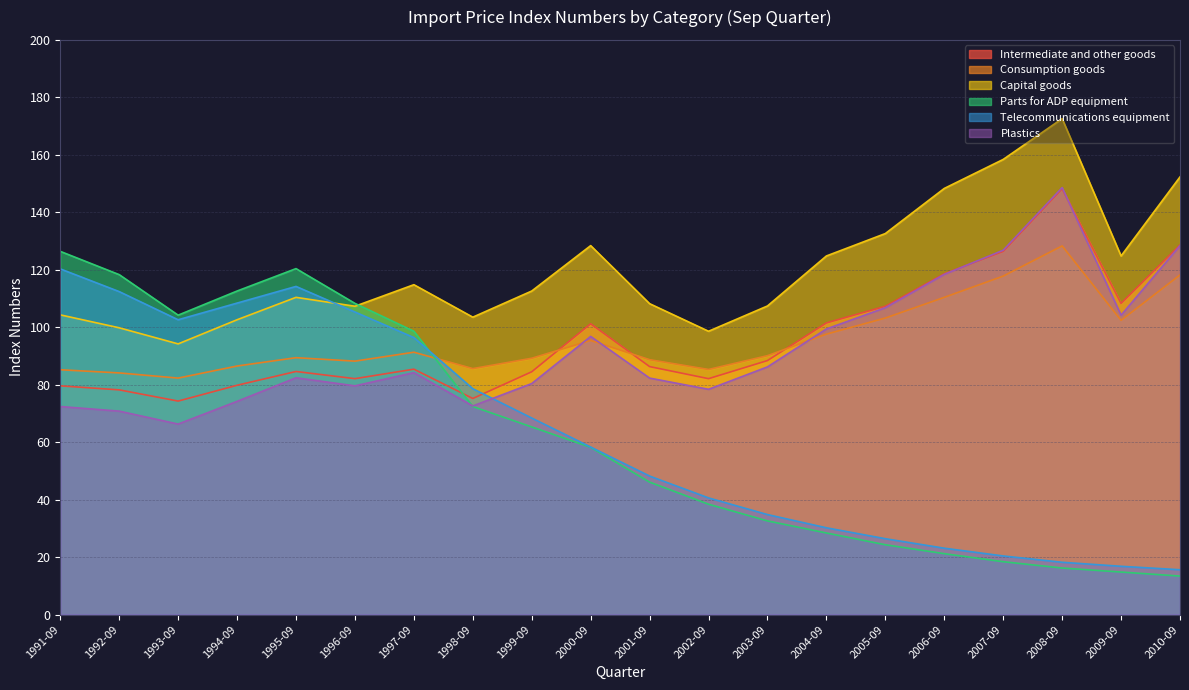

Reading left to right, what are all the values shown in this chart?

Intermediate and other goods: 79.6	78.2	74.3	79.8	84.6	82.1	85.4	75.2	84.5	101.2	86.3	82.1	88.4	101.5	107.3	118.6	126.4	148.2	108.3	128.6
Consumption goods: 85.2	84.1	82.3	86.5	89.4	88.2	91.3	85.6	89.2	95.4	88.7	85.3	90.1	97.6	103.2	110.4	117.8	128.3	102.4	118.2
Capital goods: 104.3	99.8	94.2	102.6	110.4	107.3	114.8	103.5	112.6	128.4	108.2	98.6	107.4	124.8	132.6	148.3	158.4	172.6	124.8	152.3
Parts for ADP equipment: 126.4	118.3	104.2	112.6	120.4	108.3	98.6	72.4	65.3	58.2	46.1	38.4	32.6	28.4	24.3	21.2	18.4	16.2	14.8	13.4
Telecommunications equipment: 120.3	112.4	102.6	108.4	114.2	105.3	96.4	78.6	68.4	58.3	48.2	40.6	34.8	30.2	26.4	23.1	20.4	18.2	16.8	15.6
Plastics: 72.4	70.8	66.3	74.2	82.4	79.6	84.2	72.6	80.4	96.8	82.3	78.4	86.2	99.4	106.8	118.4	126.8	148.6	104.2	128.4